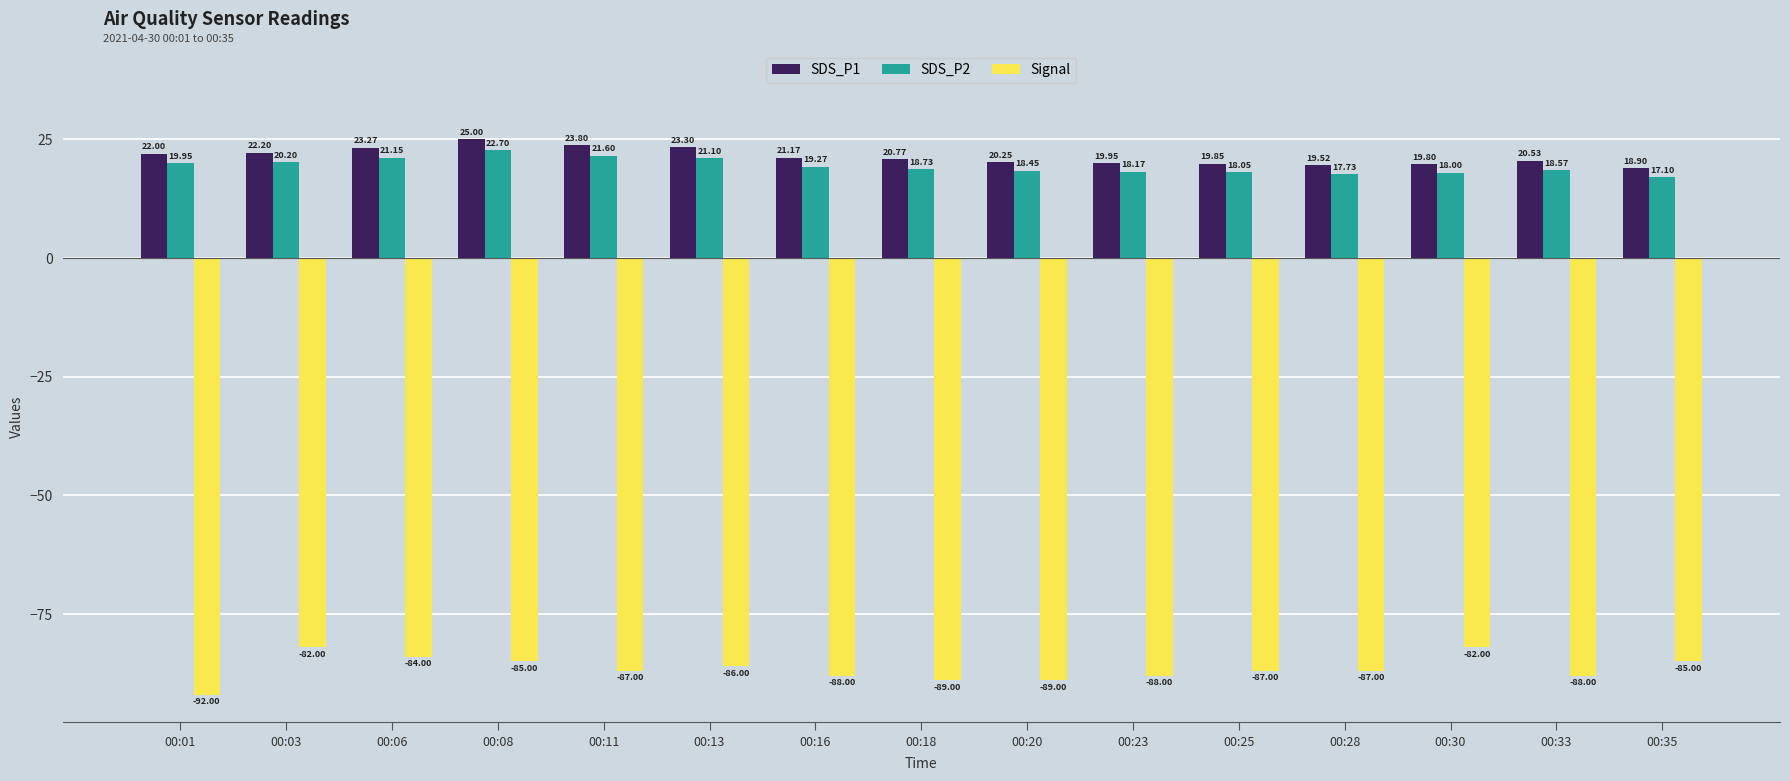

How many values in the SDS_P2 series are below 18?

2